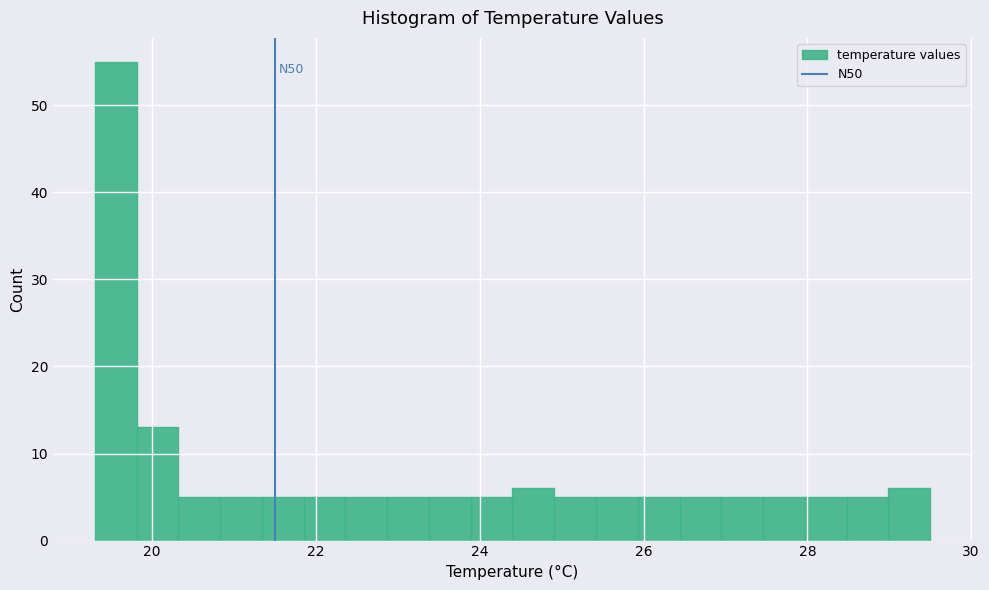

Around what value on the x-axis is the tallest bar? Give the approximate position of its centre, as read against the axis.

19.6